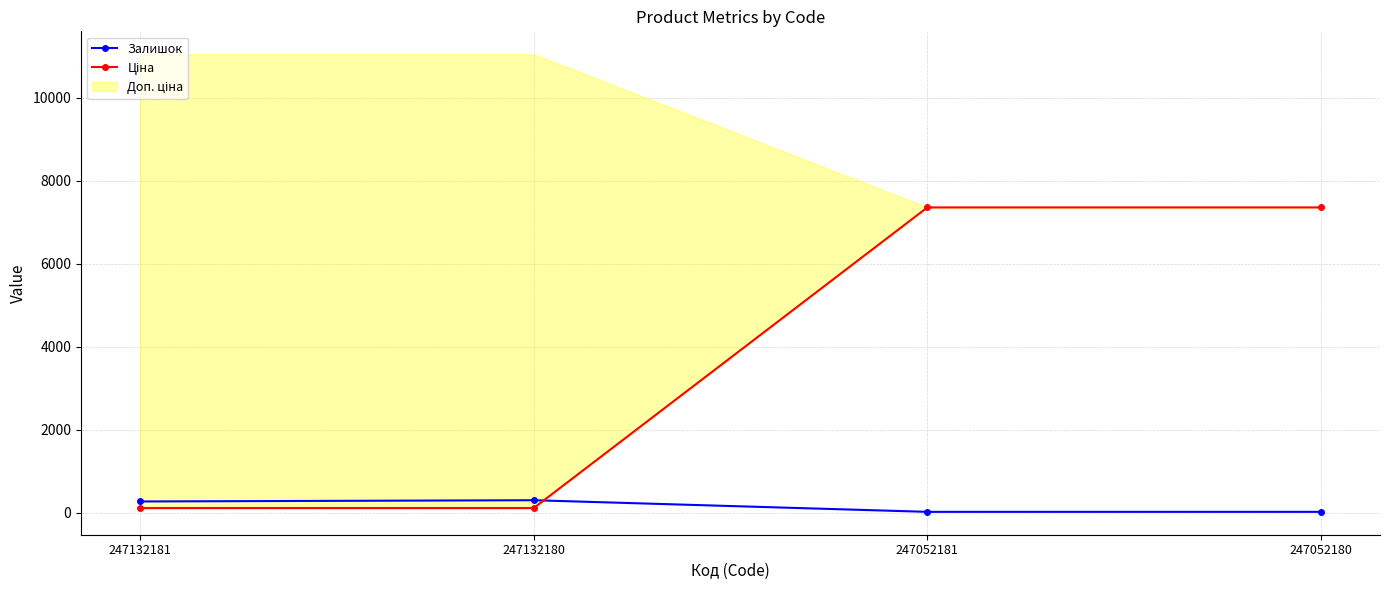

True or false: Ціна has more than 1 interior local peaks.

False